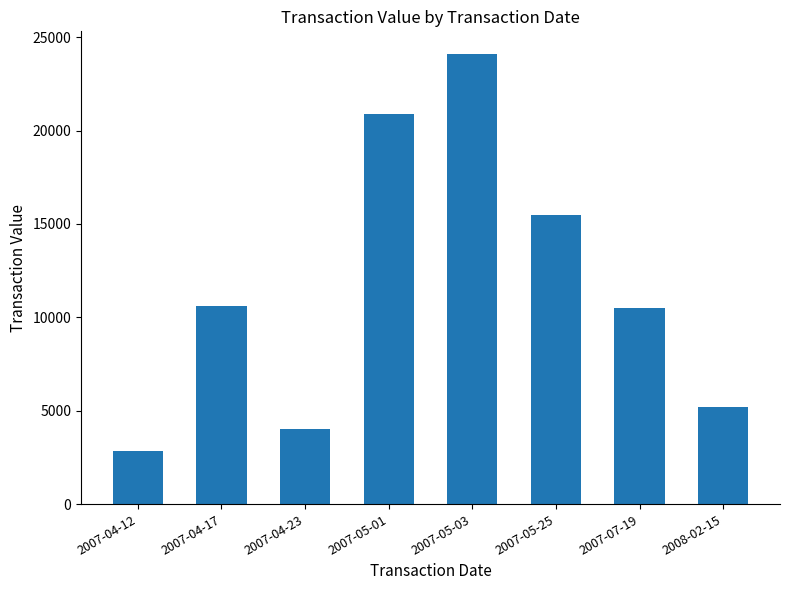

Which label corresponds to the largest value in the chart?

2007-05-03